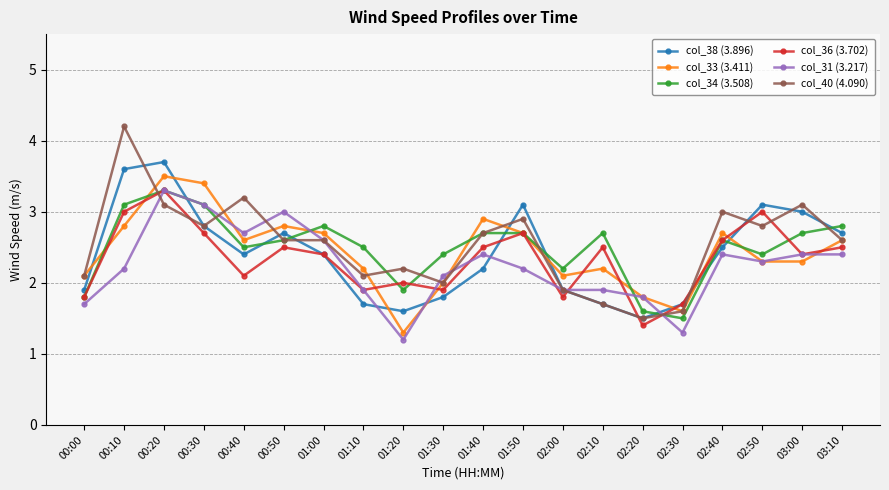

What are all the series names shown in the legend?

col_38 (3.896), col_33 (3.411), col_34 (3.508), col_36 (3.702), col_31 (3.217), col_40 (4.090)